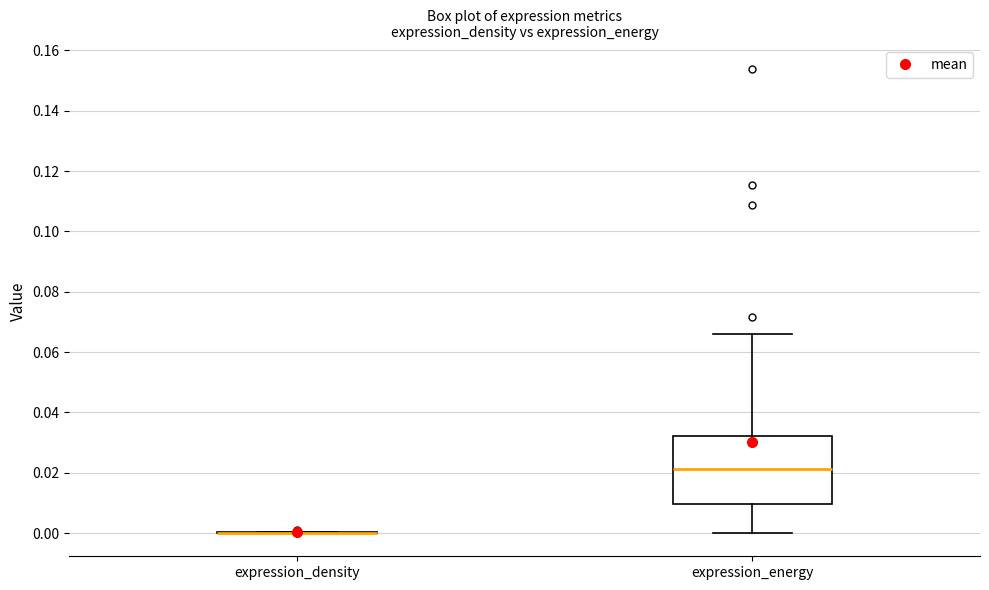

Reading left to right, read every box against the y-axis: the position of its median line, the range the box covers, and the ends of its whiskers. The values are not printed on the chart, so give them approximately, as read against the axis.

expression_density: box collapsed to a line at 0.000, whiskers 0.000 to 0.000
expression_energy: median 0.022, box 0.010 to 0.032, whiskers 0.000 to 0.066